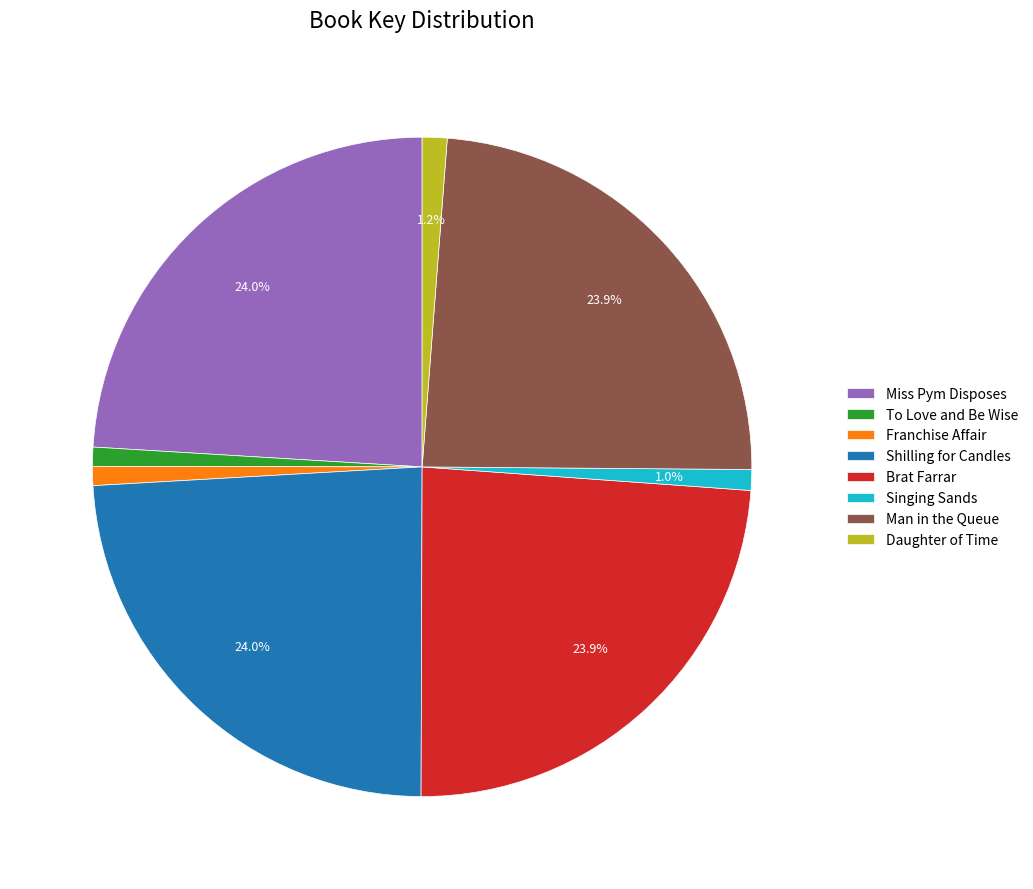

How many segments does this pie chart have?

8